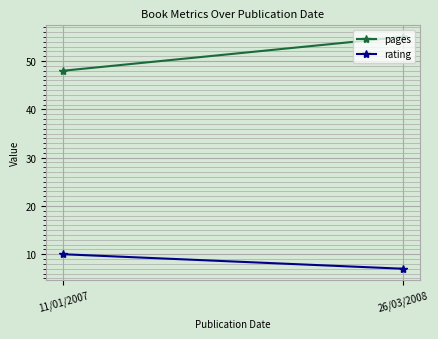

How many data points in pages are less than 55?

1